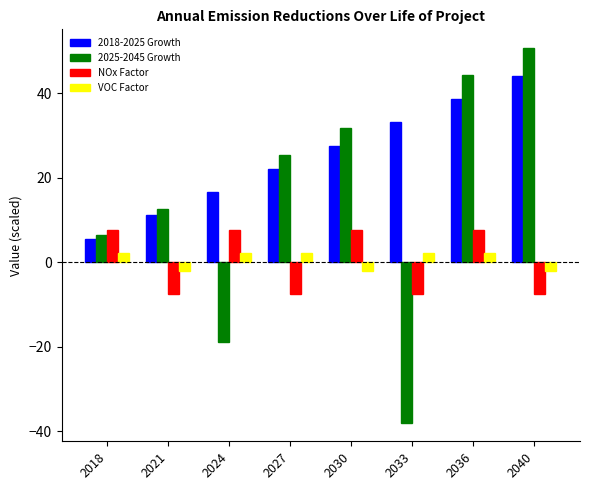

How many bars are there in total?

32